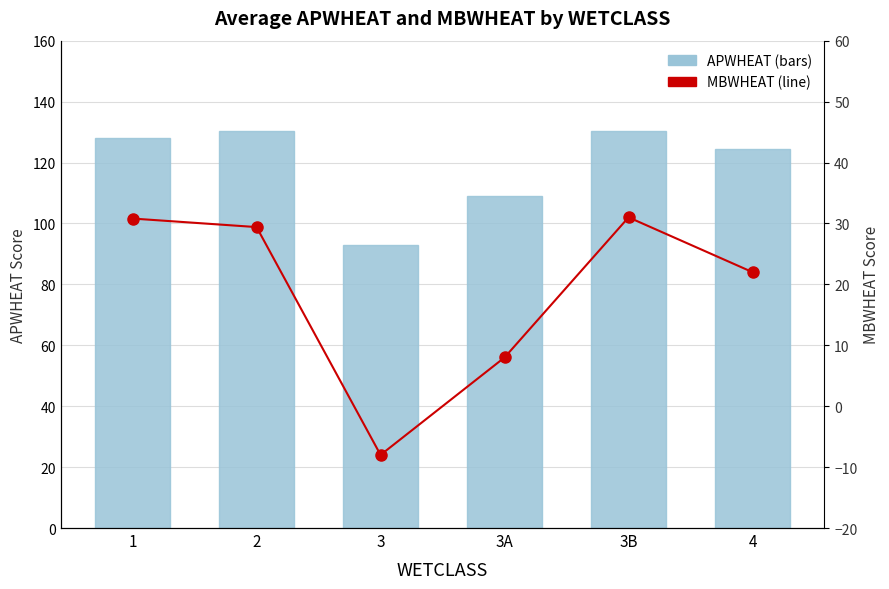

What are all the series names shown in the legend?

APWHEAT, MBWHEAT